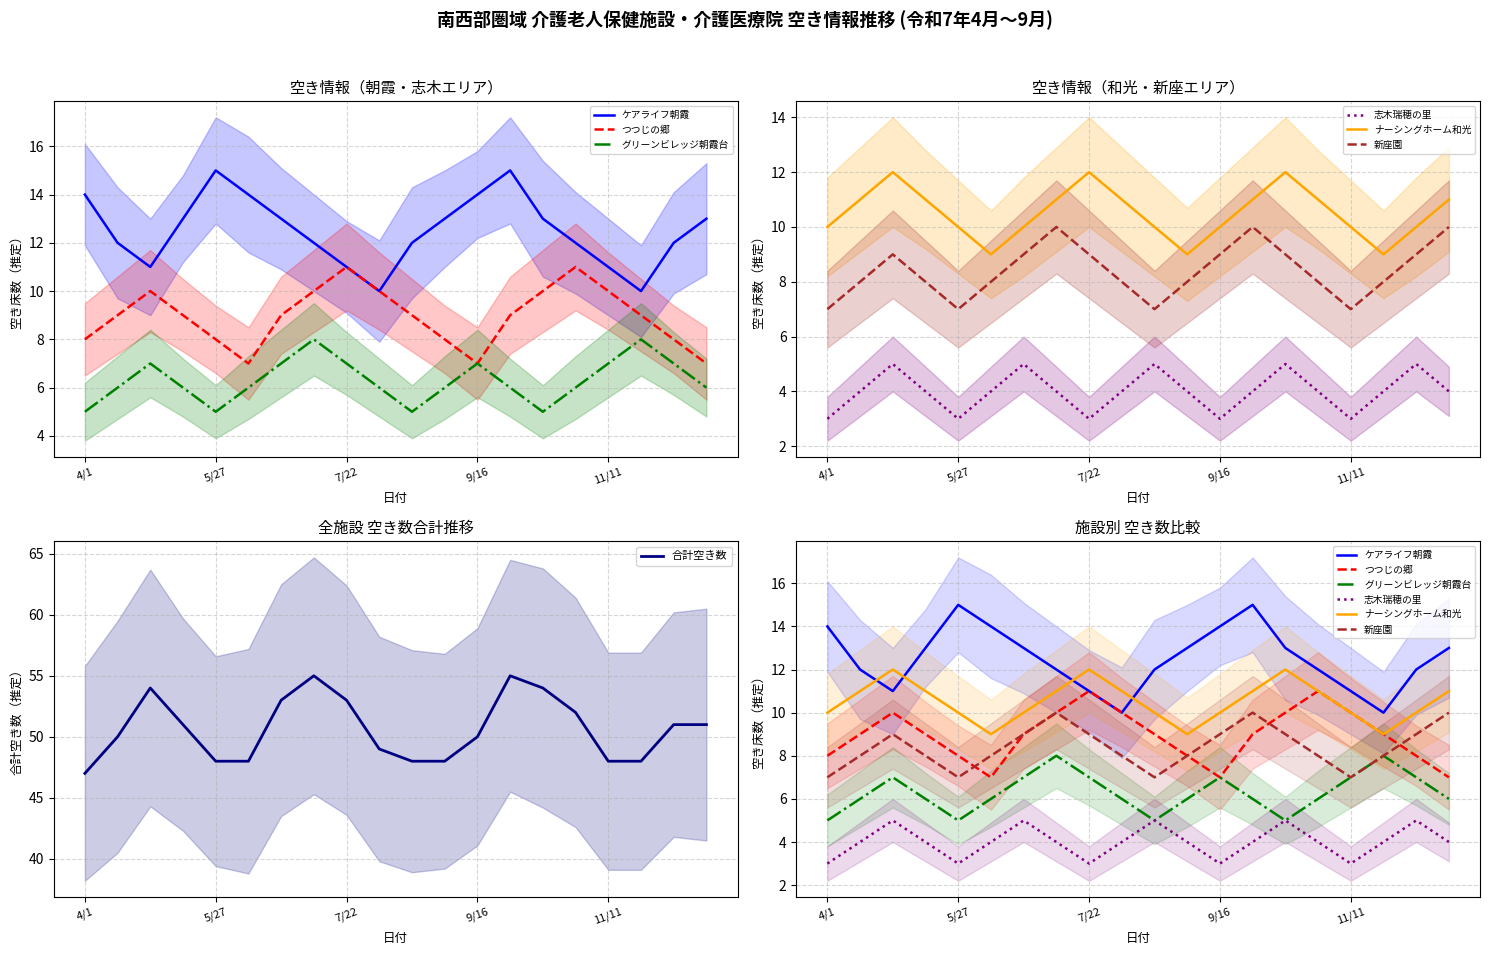

In ナーシングホーム和光, how many points are higher than both neighbors (excluding endpoints)?

3